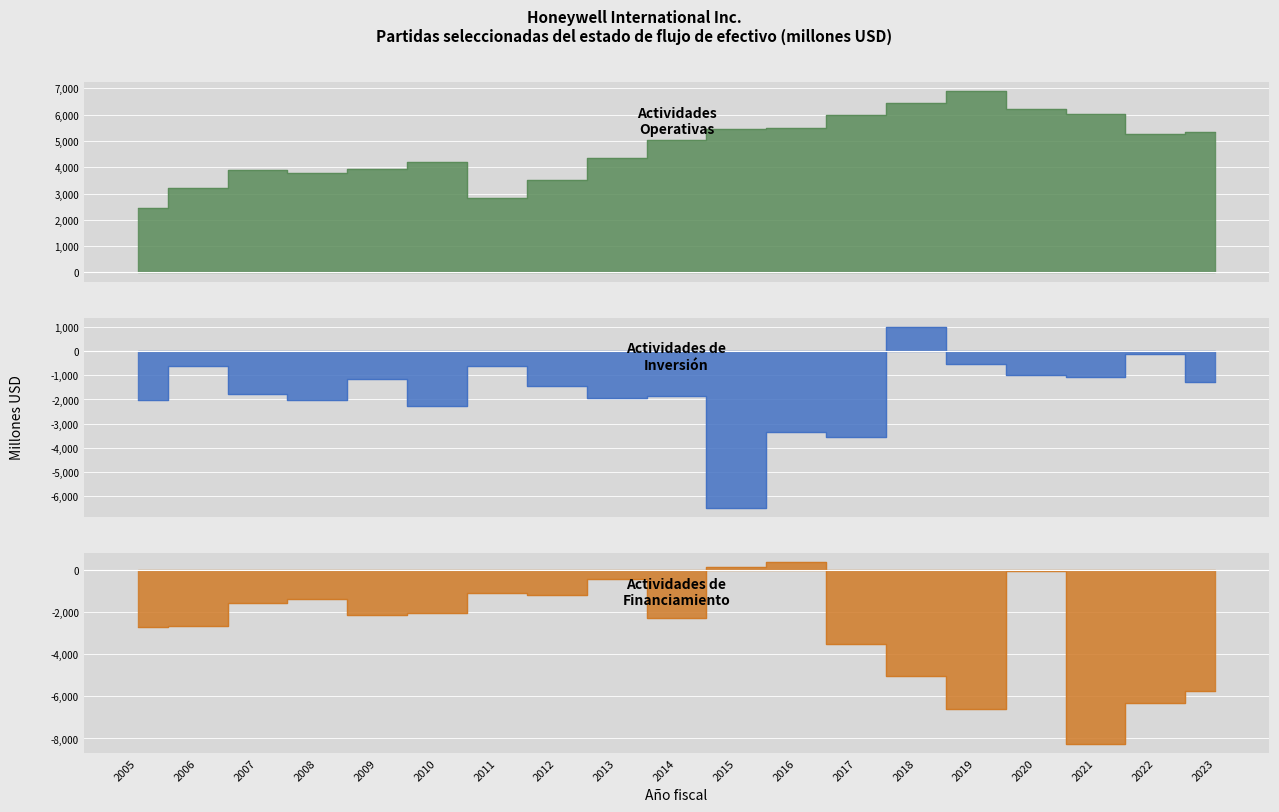

Which category has the highest value in the Efectivo neto actividades de financiamiento series?

2016